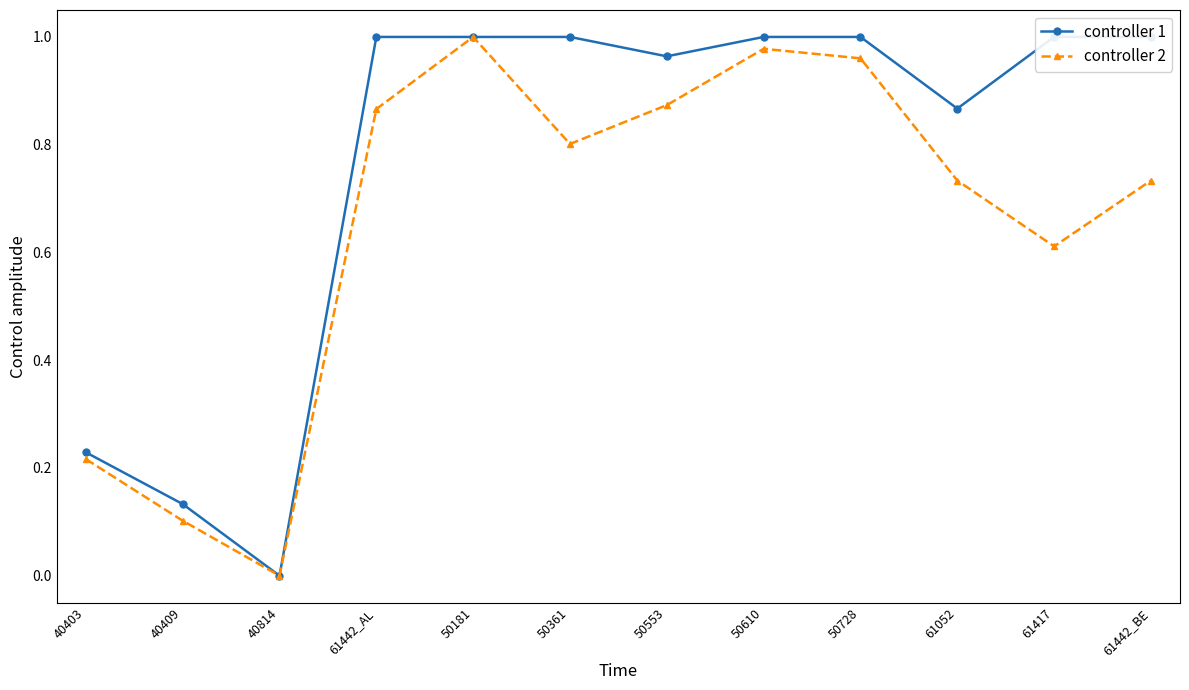

In controller 2, how many points are higher than both neighbors (excluding endpoints)?

2